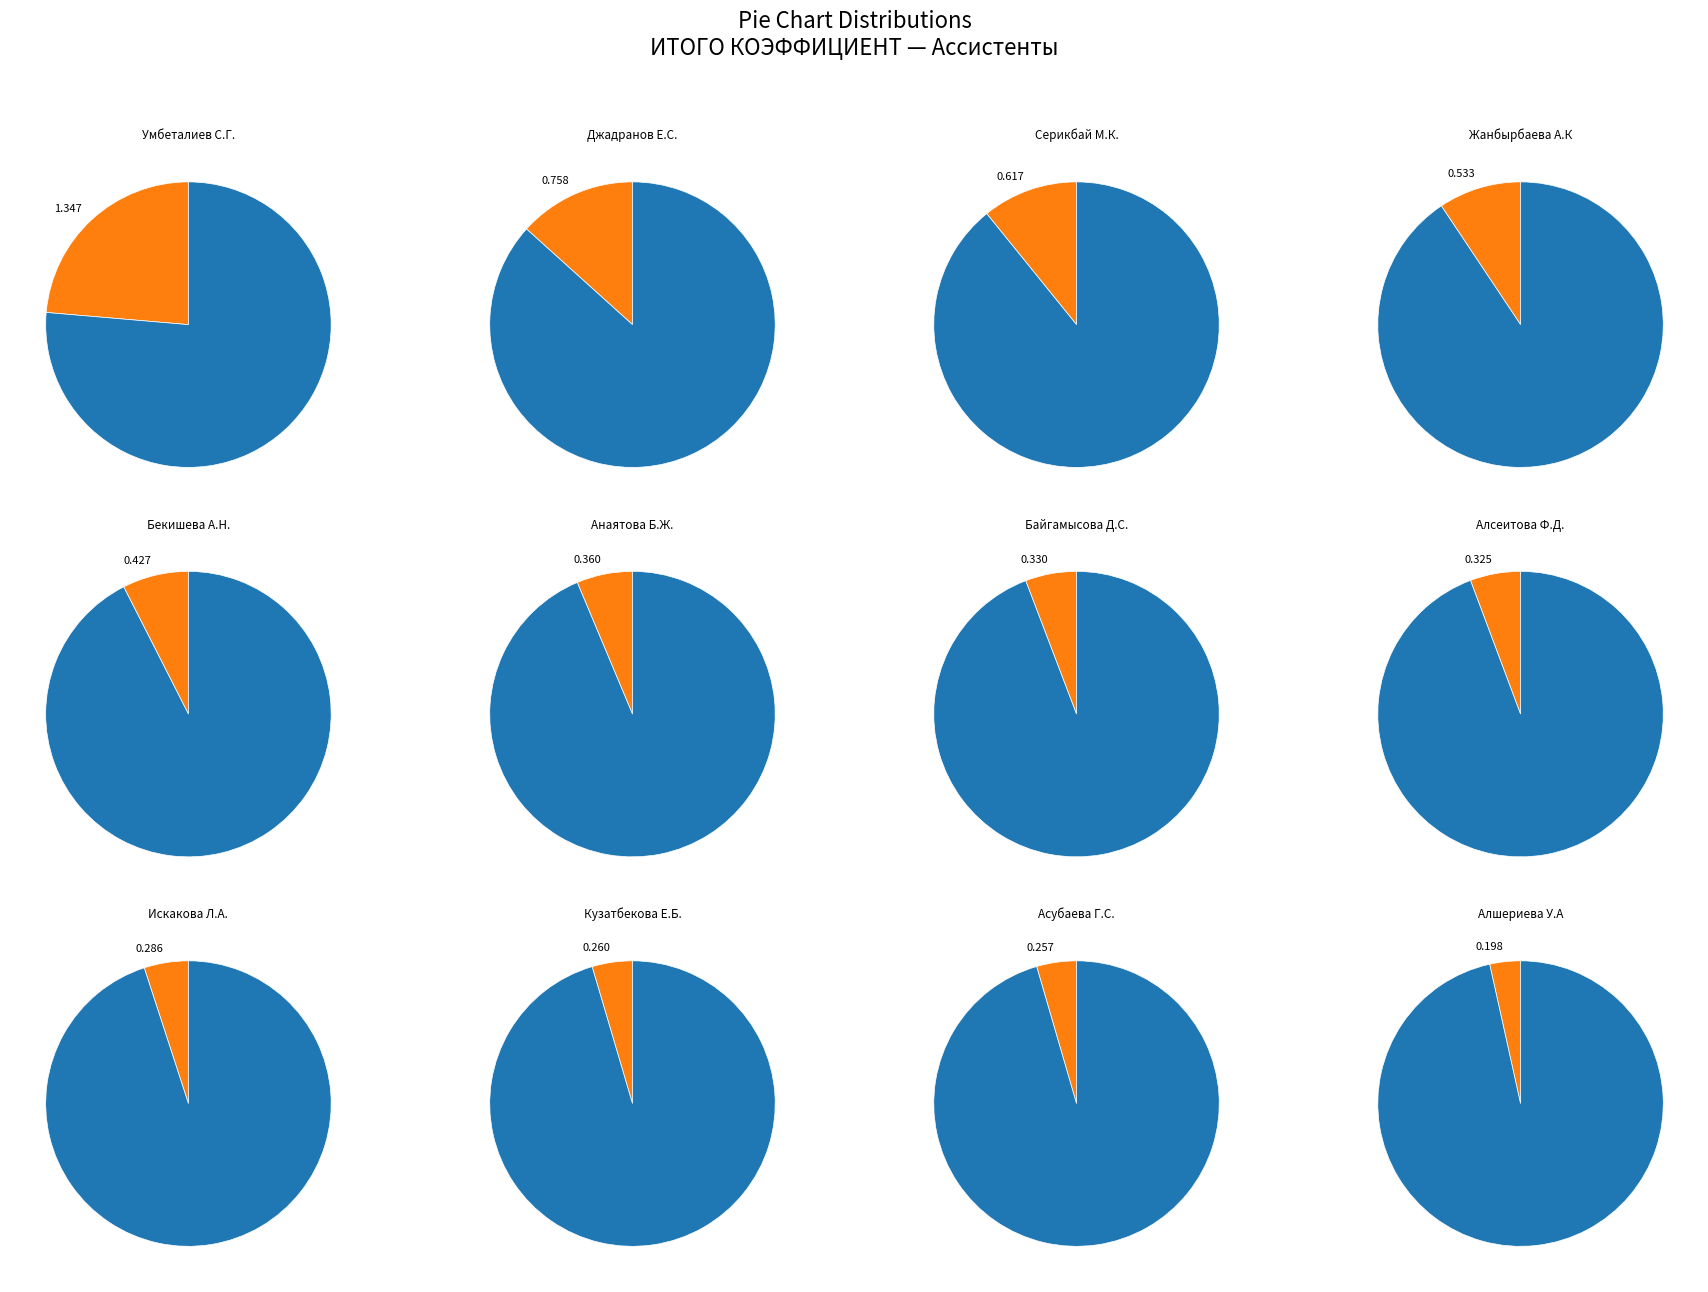

What is the smallest slice in the pie chart?

Алшериева У.А